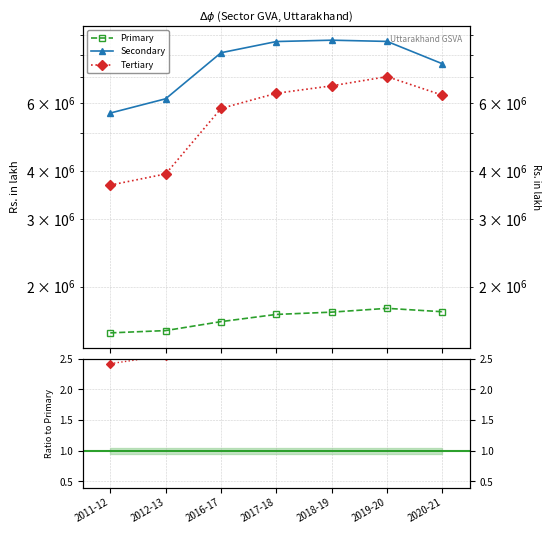

True or false: Tertiary and Primary cross at least once.

False